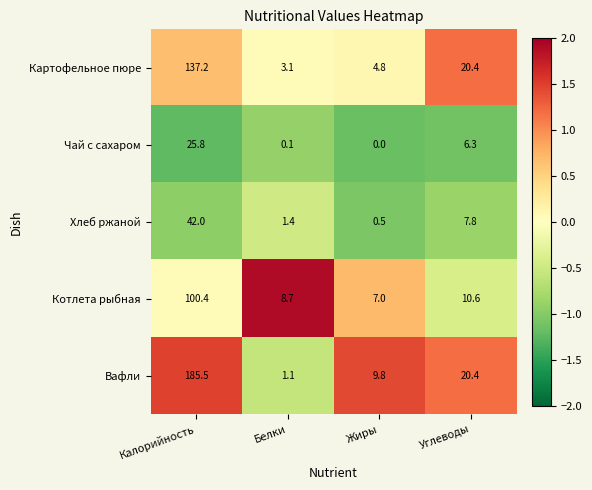

List the series in order of their peak value, highest first.

Вафли, Картофельное пюре, Котлета рыбная, Хлеб ржаной, Чай с сахаром